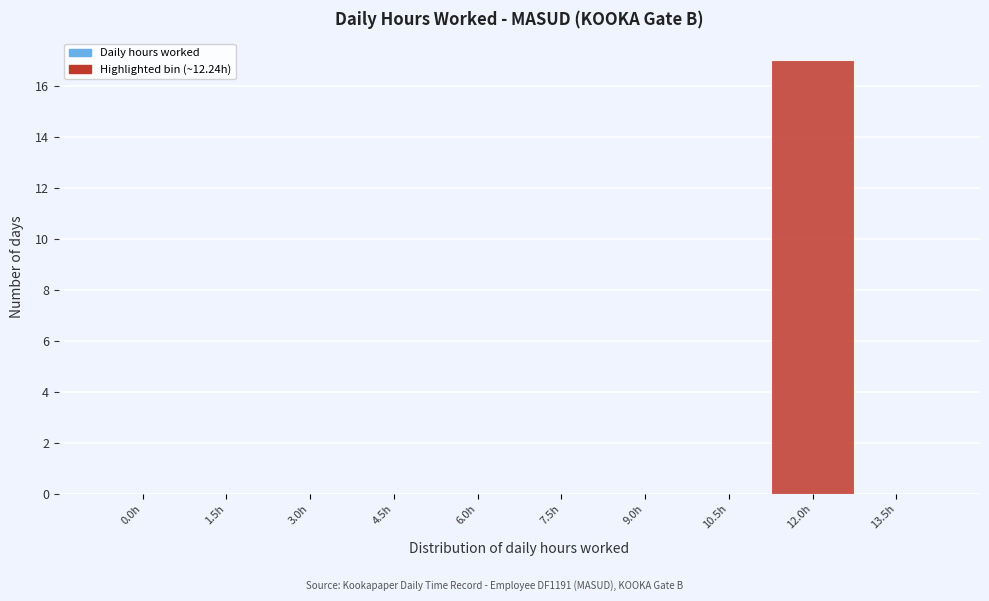

Reading left to right, extract all data points from this chart.

0.0h=0	1.5h=0	3.0h=0	4.5h=0	6.0h=0	7.5h=0	9.0h=0	10.5h=0	12.0h=17	13.5h=0